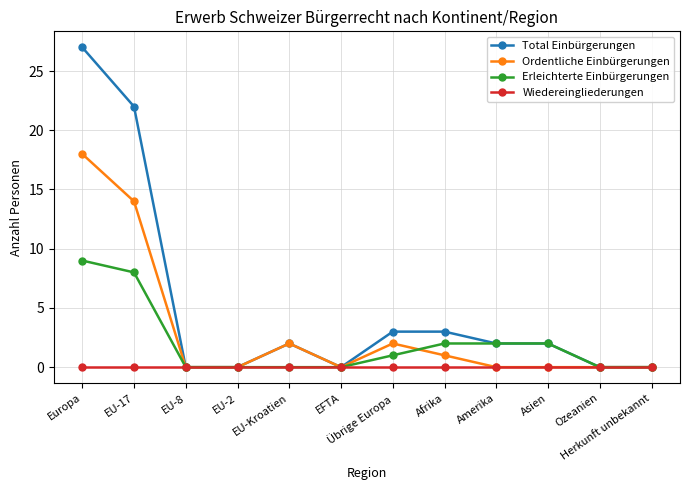

What is the label of the 1st point from the right?

Herkunft unbekannt